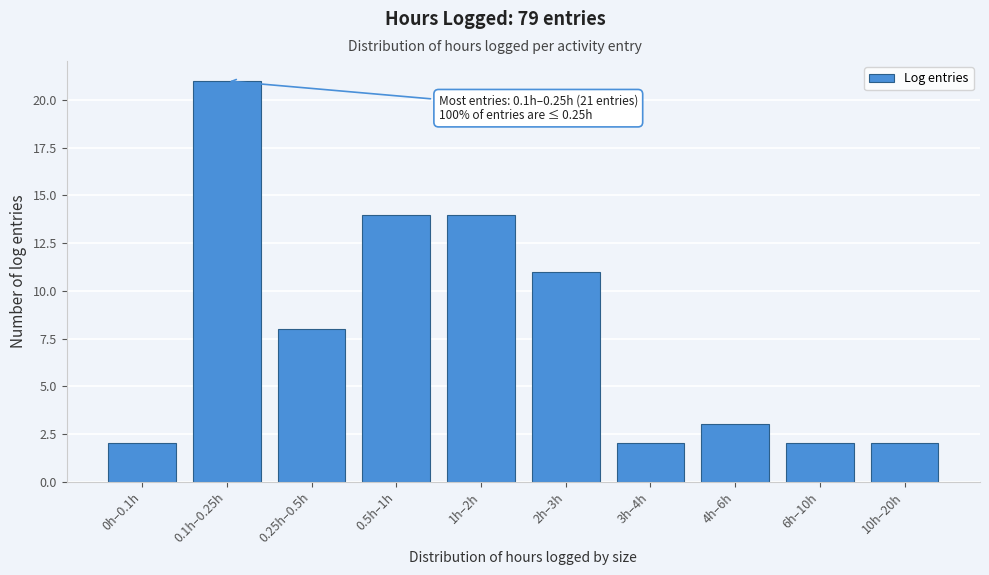

Reading left to right, what are all the values shown in this chart?

0h–0.1h=2	0.1h–0.25h=21	0.25h–0.5h=8	0.5h–1h=14	1h–2h=14	2h–3h=11	3h–4h=2	4h–6h=3	6h–10h=2	10h–20h=2